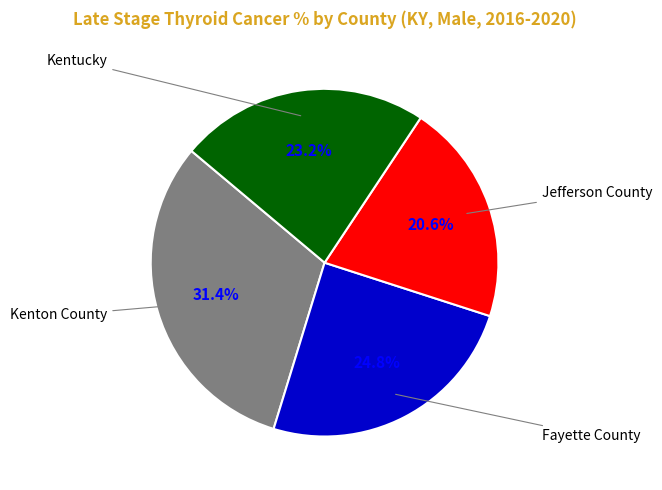

Is there any slice that represents more than half of the pie?

No